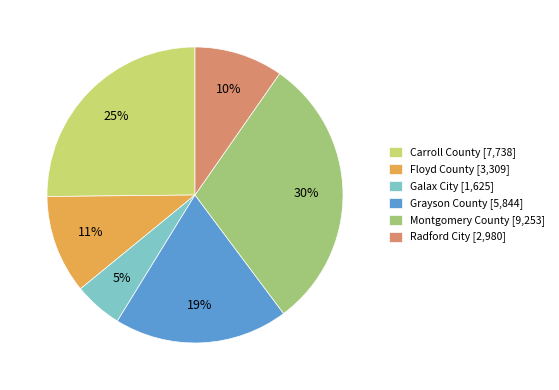

Between Galax City [1,625] and Radford City [2,980], which is larger?

Radford City [2,980]